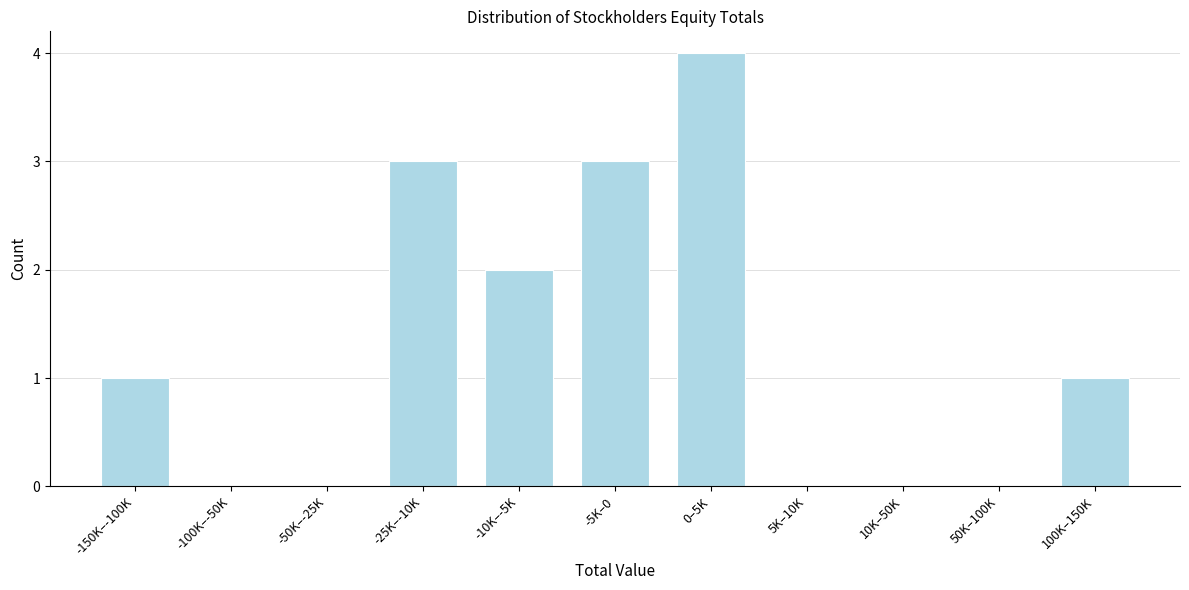

Reading left to right, extract all data points from this chart.

-150K–-100K=1	-100K–-50K=0	-50K–-25K=0	-25K–-10K=3	-10K–-5K=2	-5K–0=3	0–5K=4	5K–10K=0	10K–50K=0	50K–100K=0	100K–150K=1